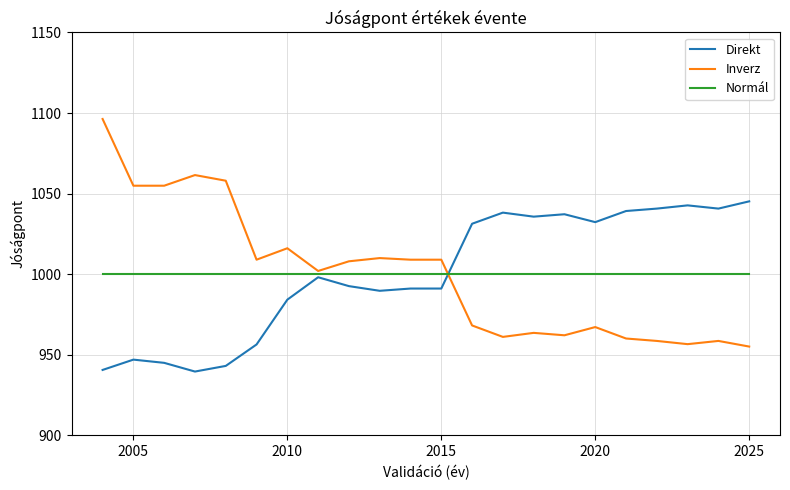

True or false: Direkt and Inverz cross at least once.

True